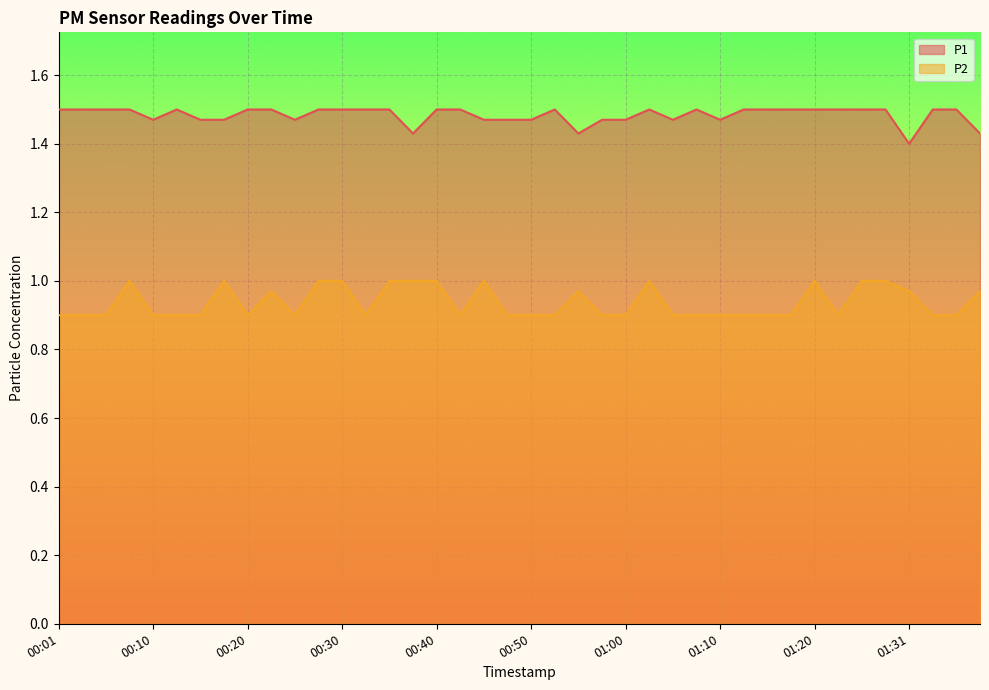

Is the value of P2 at 00:28 greater than the value of P1 at 00:55?

No